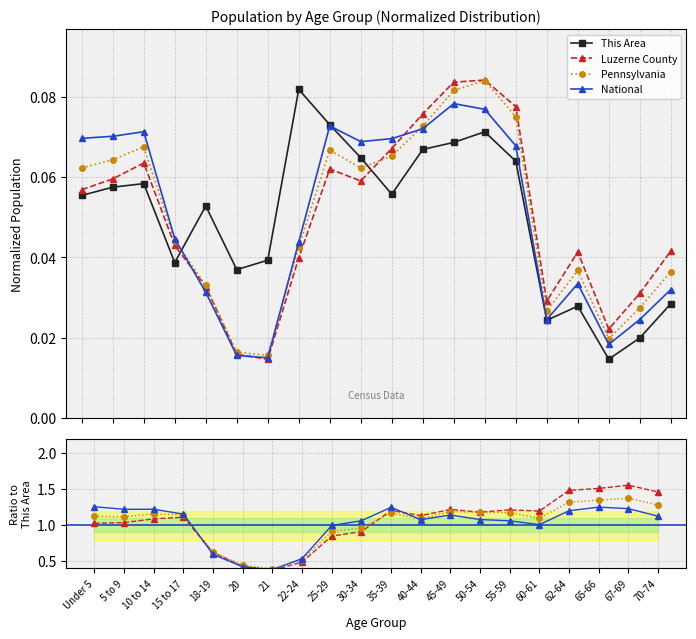

The Luzerne County series shows 1.9 at 50-54. True or false?

False